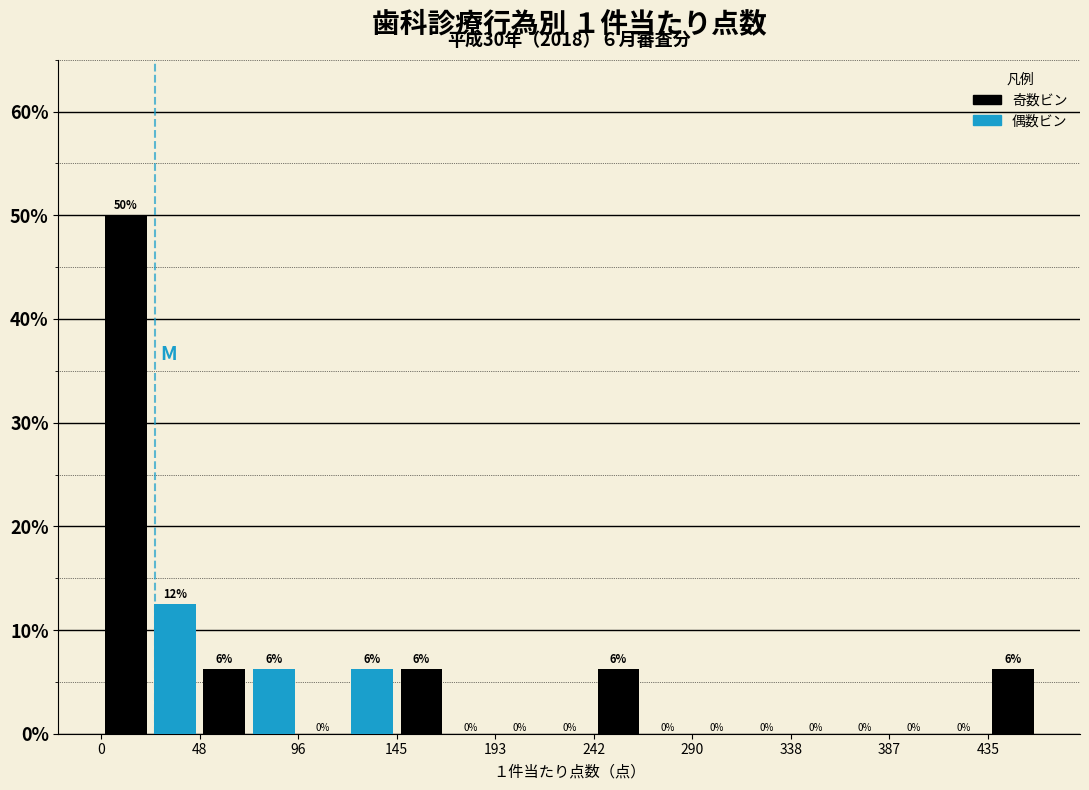

Which range on the x-axis has the tallest bar?

0 to 25